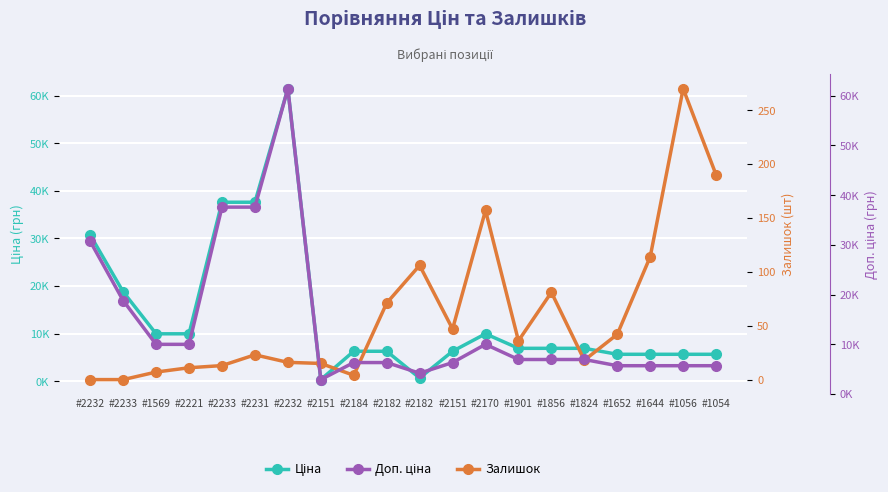

At which label does Залишок reach its peak?

#1056